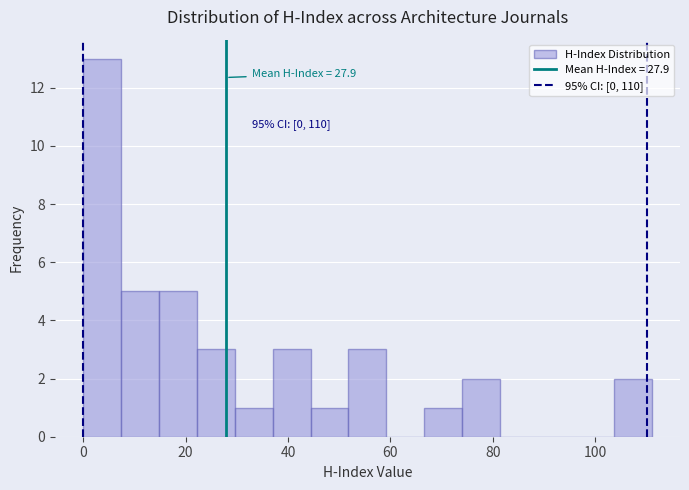

Read against the x-axis, roughly where is the centre of the tallest bar?

4